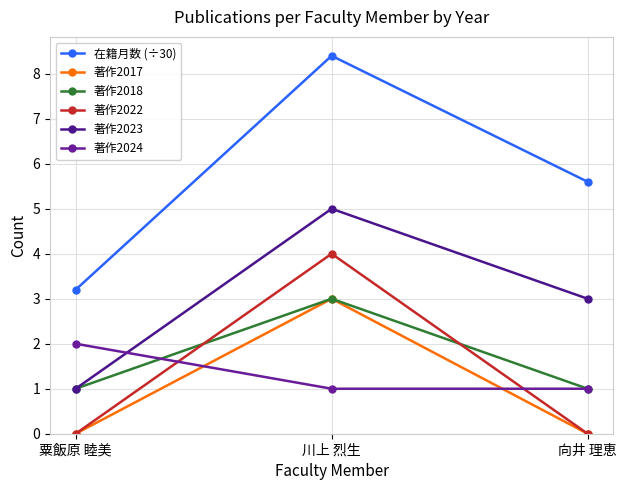

Count the number of data series in this chart.

6